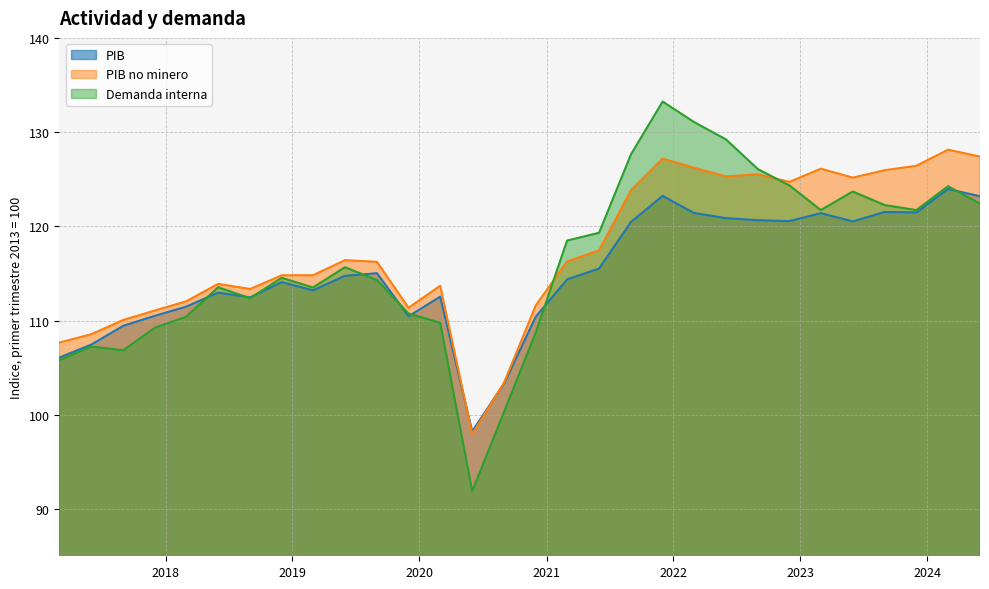

Which series changed the most between 2019-12-01 and 2022-09-01?

Demanda interna